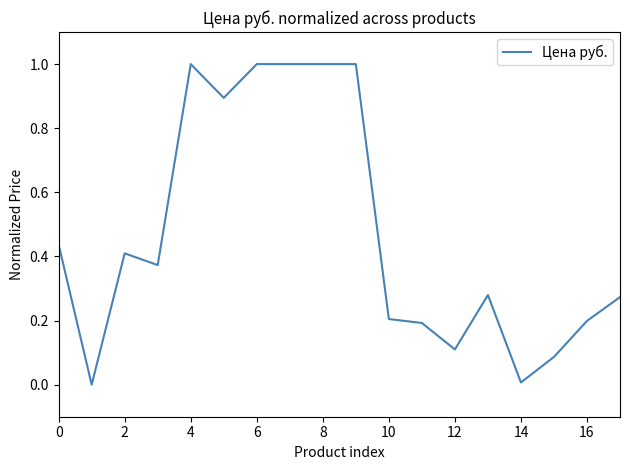

What is the difference between the maximum and minimum values?

1.0